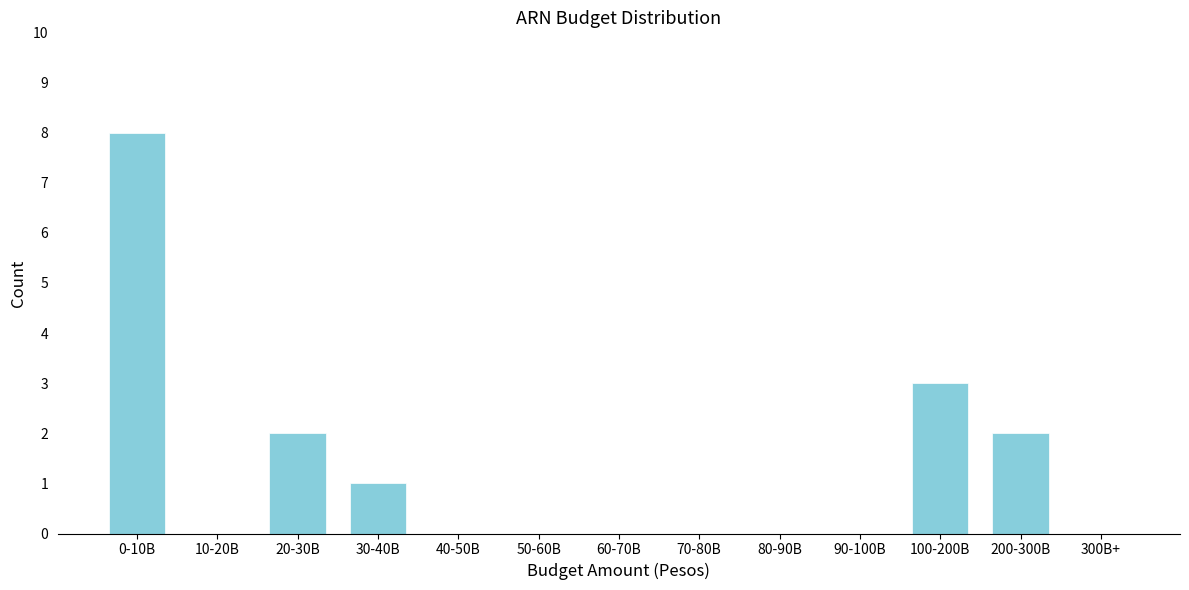

Reading left to right, transcribe all the data shown in this chart.

0-10B=8	10-20B=0	20-30B=2	30-40B=1	40-50B=0	50-60B=0	60-70B=0	70-80B=0	80-90B=0	90-100B=0	100-200B=3	200-300B=2	300B+=0